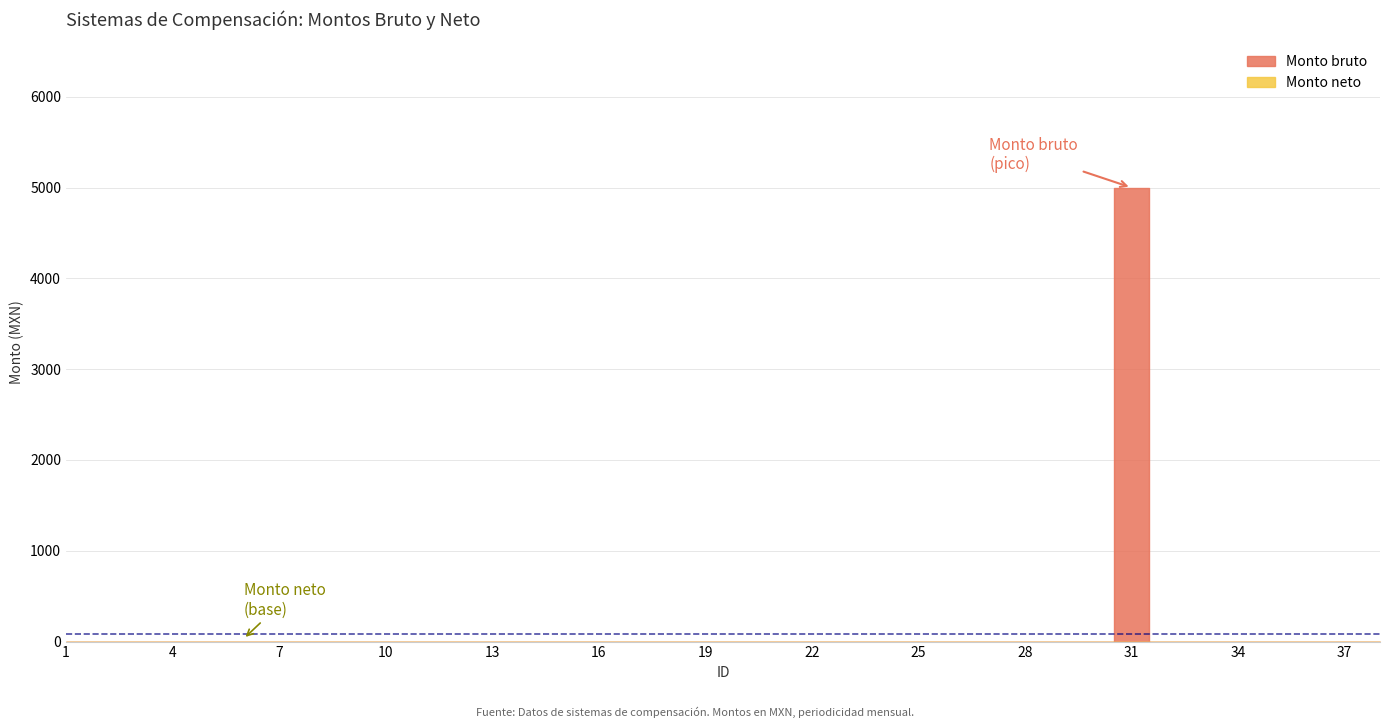

The Monto bruto series shows 0 at 10. True or false?

True